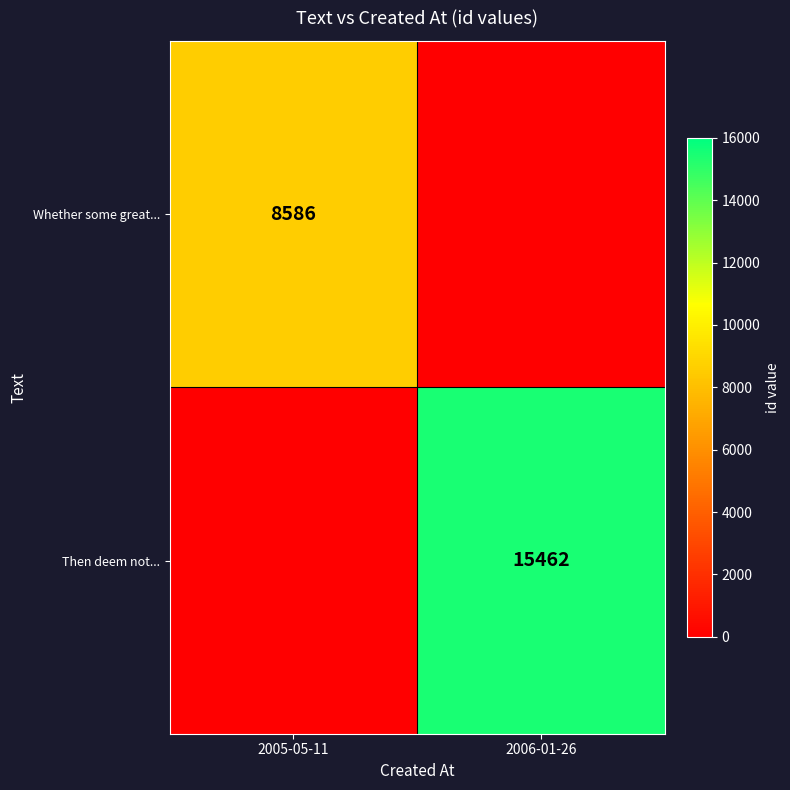

The Then deem not... series shows 15462 at 2006-01-26. True or false?

True